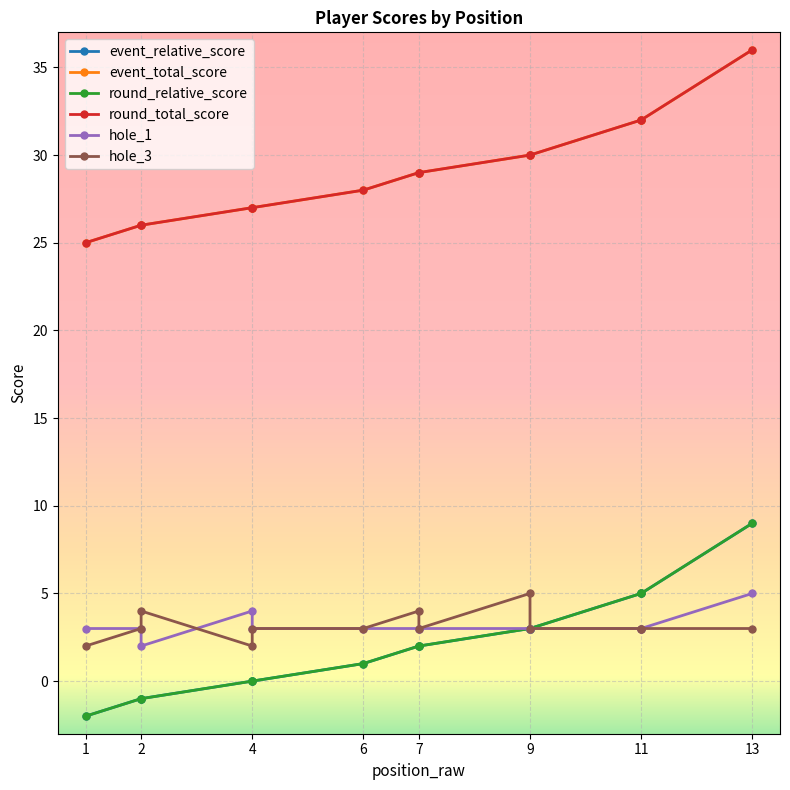

What is the sum of the event_total_score values at 2 and 11?

58